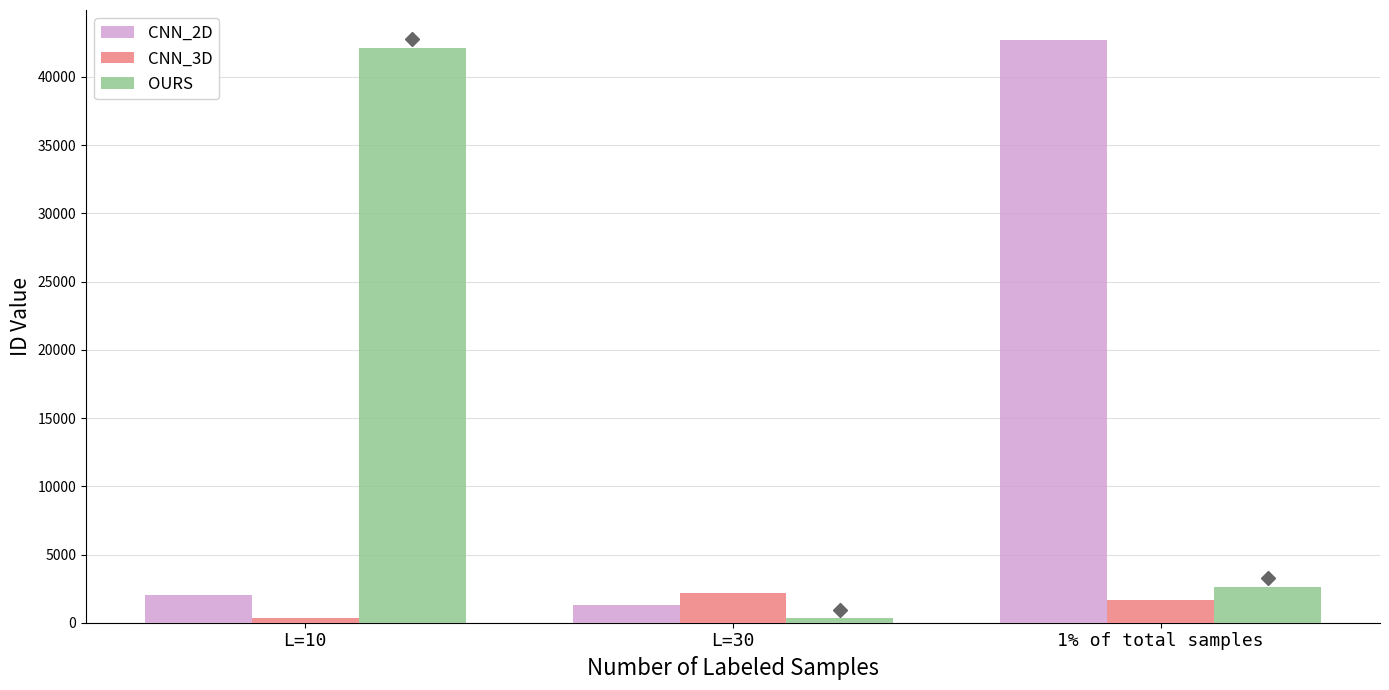

Which label corresponds to the largest value in the chart?

1% of total samples